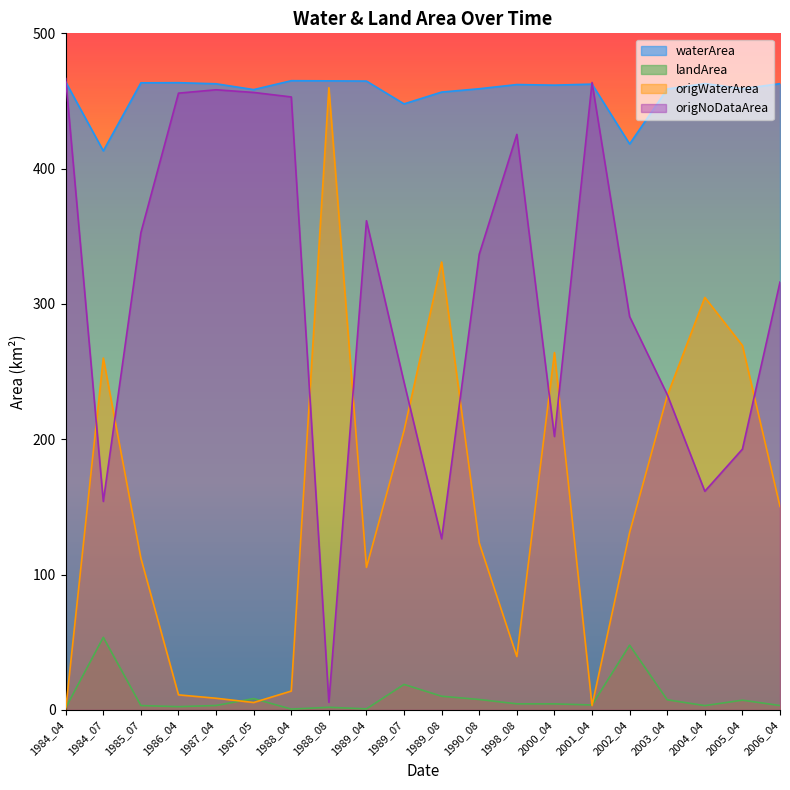

Rank the series by their maximum value, from highest to lowest.

origNoDataArea, waterArea, origWaterArea, landArea